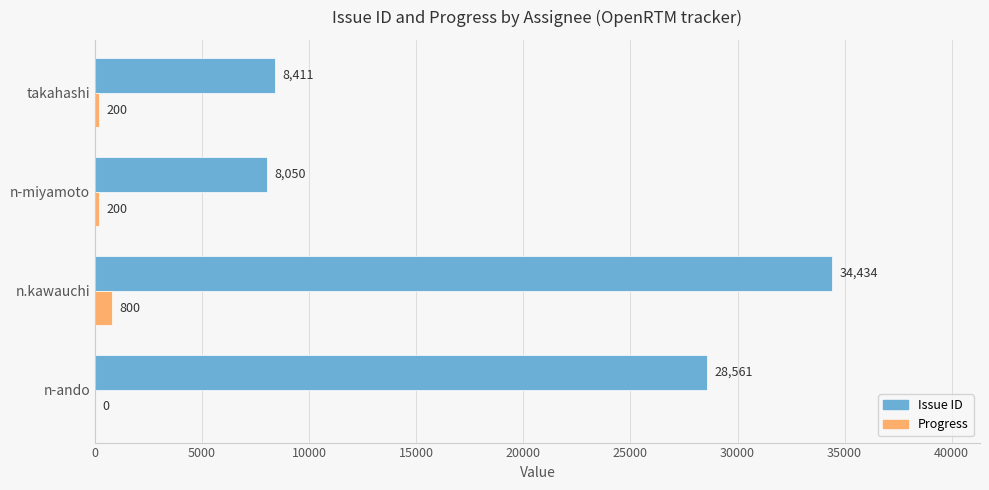

Is it true that Progress equals 200 at takahashi?

True